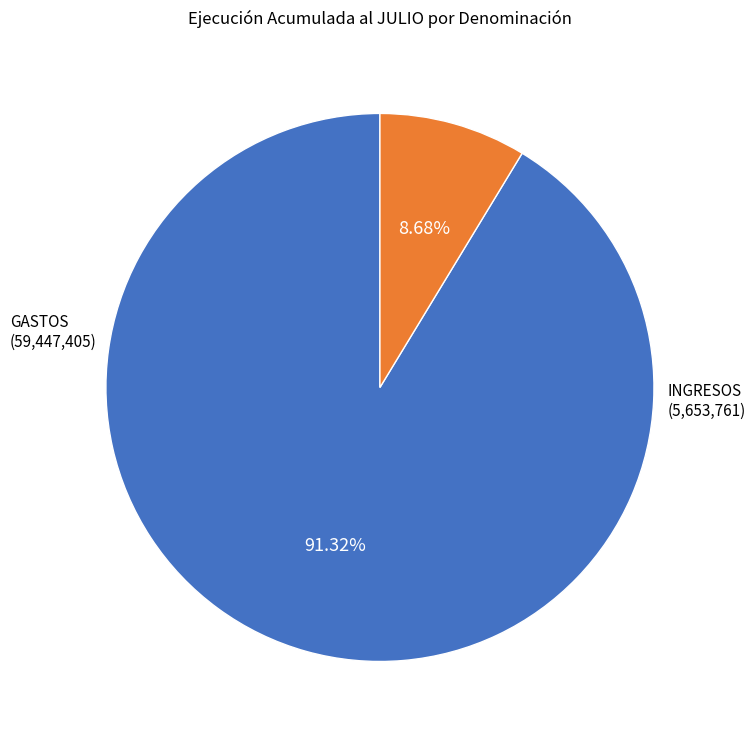

Is the sum of INGRESOS and GASTOS greater than half?

Yes